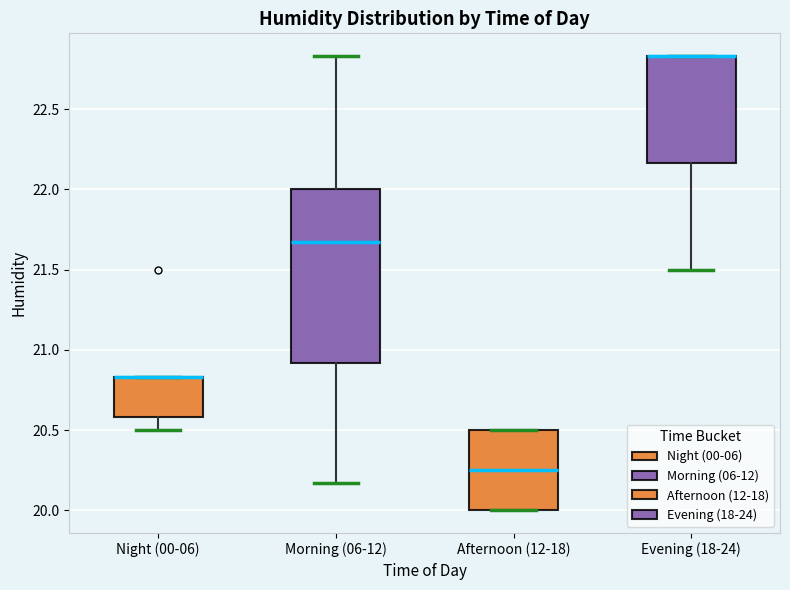

Reading left to right, read every box against the y-axis: the position of its median line, the range the box covers, and the ends of its whiskers. The values are not printed on the chart, so give them approximately, as read against the axis.

Night (00-06): median 20.85 (drawn on the box's upper edge), box 20.60 to 20.85, whiskers 20.50 to 20.85
Morning (06-12): median 21.65, box 20.90 to 22.00, whiskers 20.15 to 22.85
Afternoon (12-18): median 20.25, box 20.00 to 20.50, whiskers 20.00 to 20.50
Evening (18-24): median 22.85 (drawn on the box's upper edge), box 22.15 to 22.85, whiskers 21.50 to 22.85